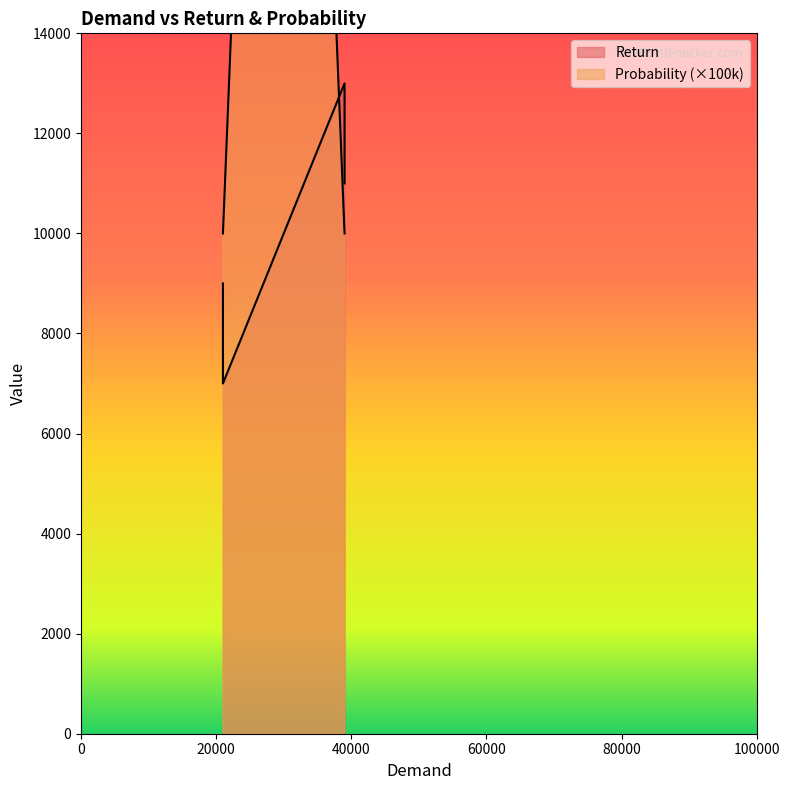

Where do Probability and Return first cross each other?

36000 and 39000